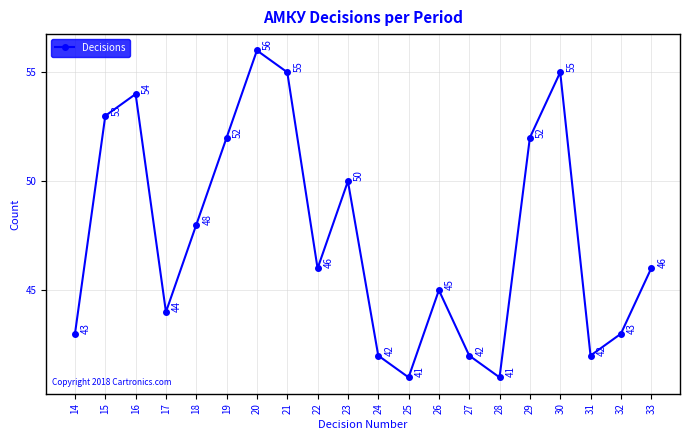

Reading left to right, extract all data points from this chart.

14=43	15=53	16=54	17=44	18=48	19=52	20=56	21=55	22=46	23=50	24=42	25=41	26=45	27=42	28=41	29=52	30=55	31=42	32=43	33=46